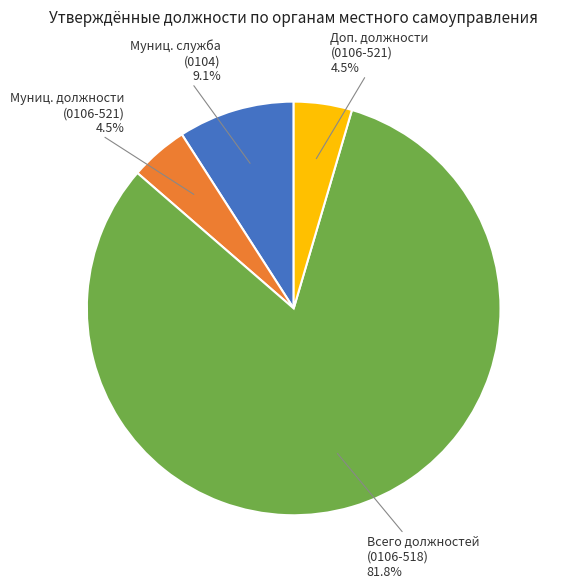

Combined, do Муниц. должности (0106-521) and Всего должностей (0106-518) account for over 50%?

Yes